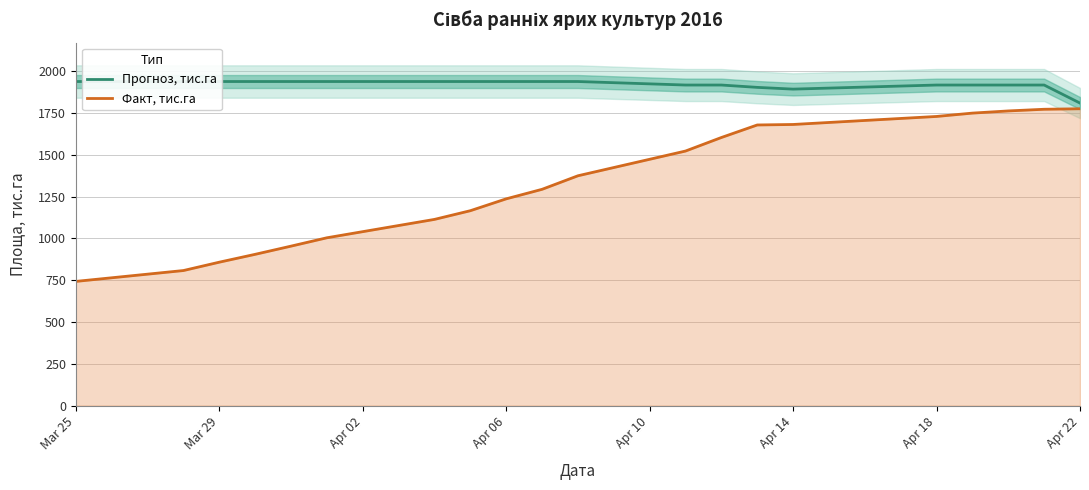

Does the chart have visible grid lines?

Yes